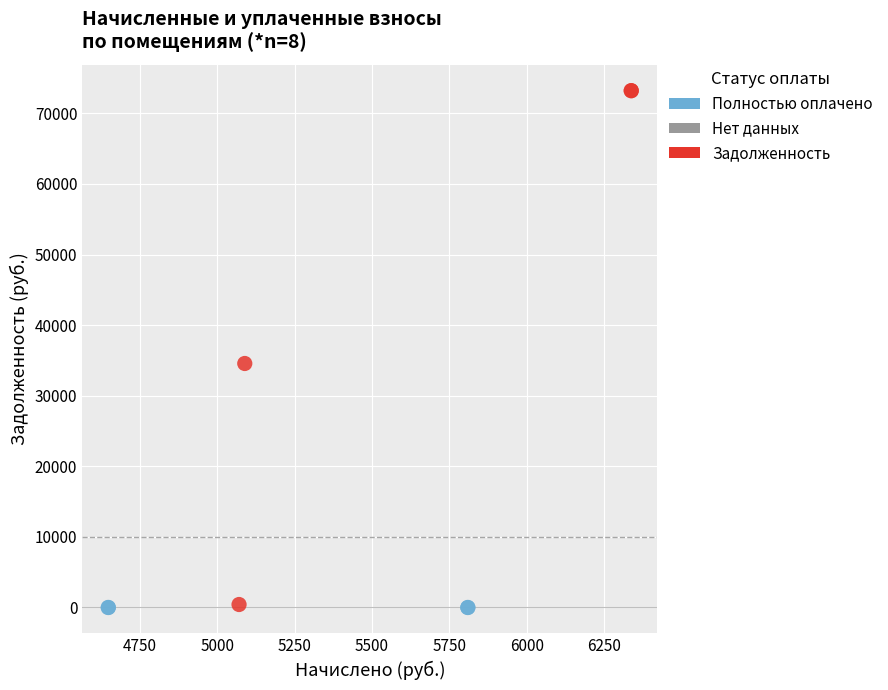

Which series contains the highest Y value?

Задолженность